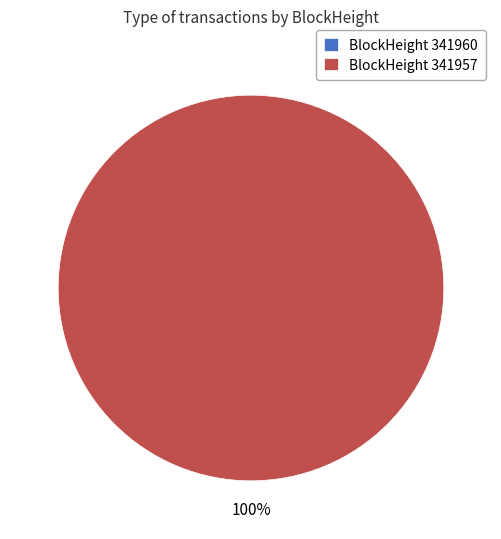

Which category has the biggest portion of the pie?

341957